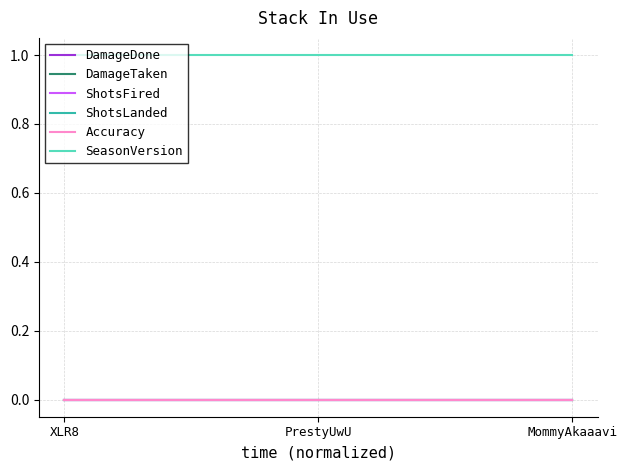

What is the maximum value shown in the chart?

1